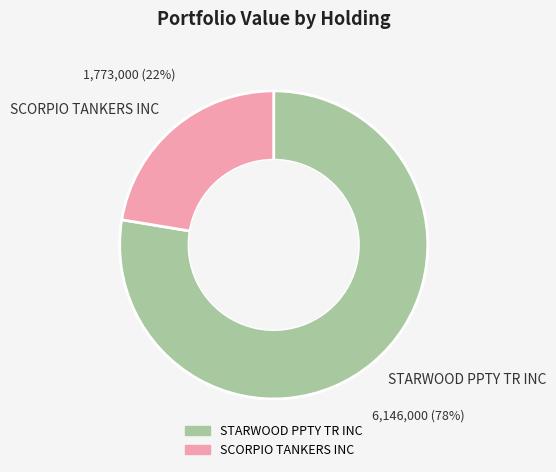

The STARWOOD PPTY TR INC slice represents 78% of the pie. True or false?

True